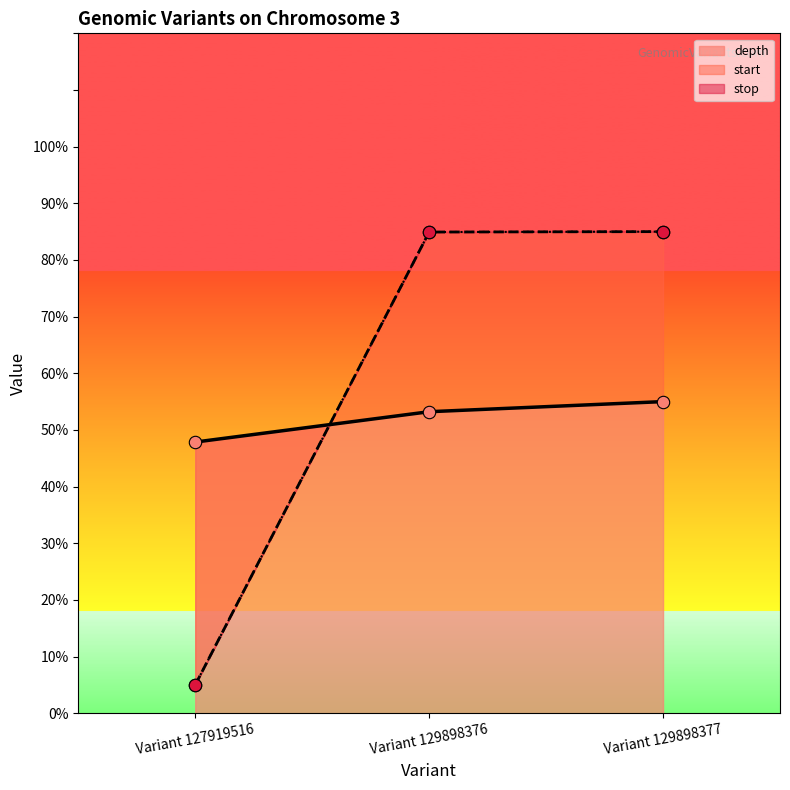

Is the value of depth at Variant 129898377 greater than the value of start at Variant 127919516?

Yes